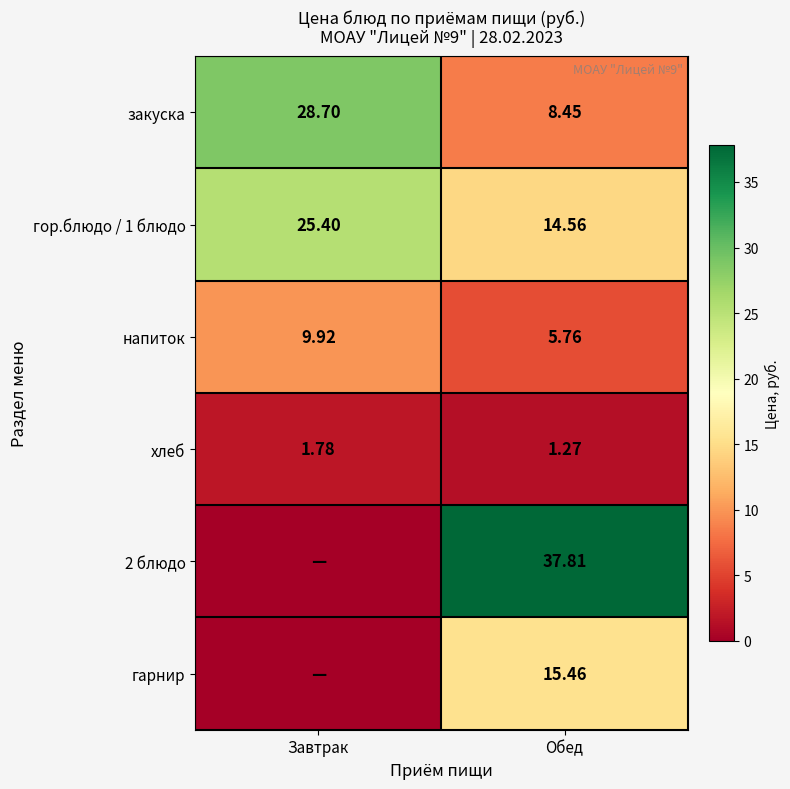

List the labels in order of хлеб value, smallest first.

Обед, Завтрак